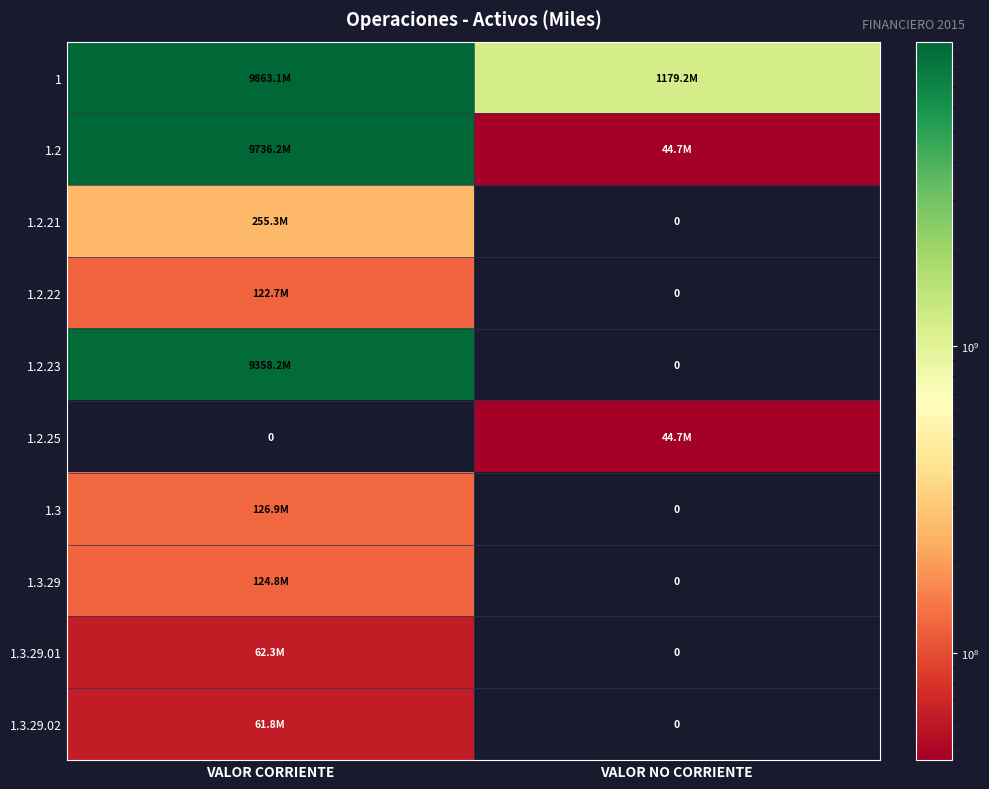

What is the sum of all 1 values?

11042273089